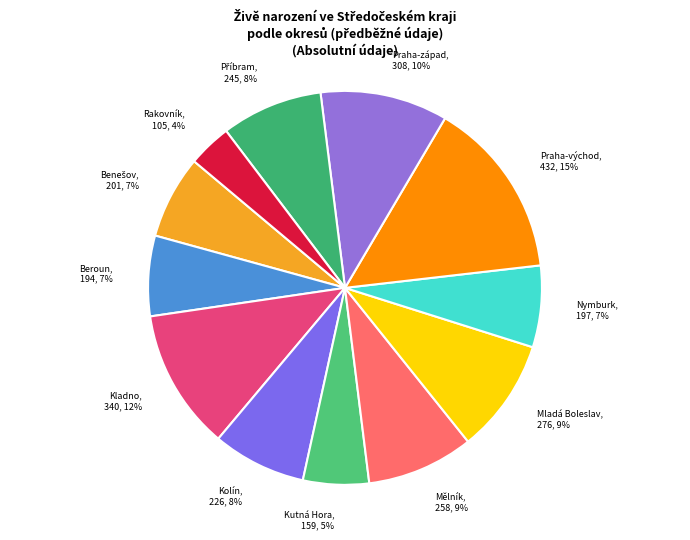

True or false: Praha-východ accounts for 7% of the total.

False